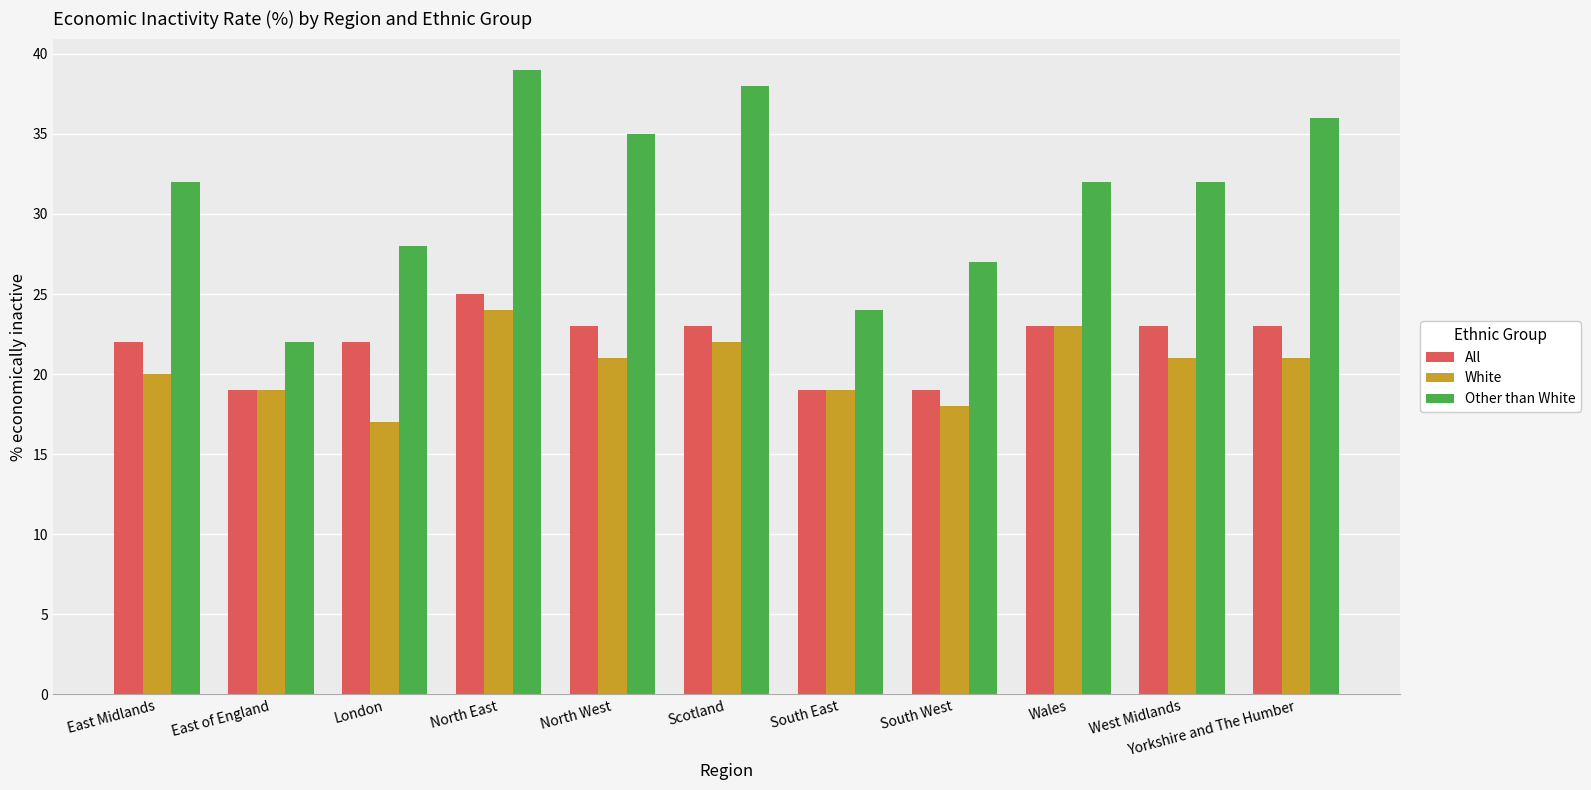

Are the bars grouped side by side (vs. stacked)?

Yes